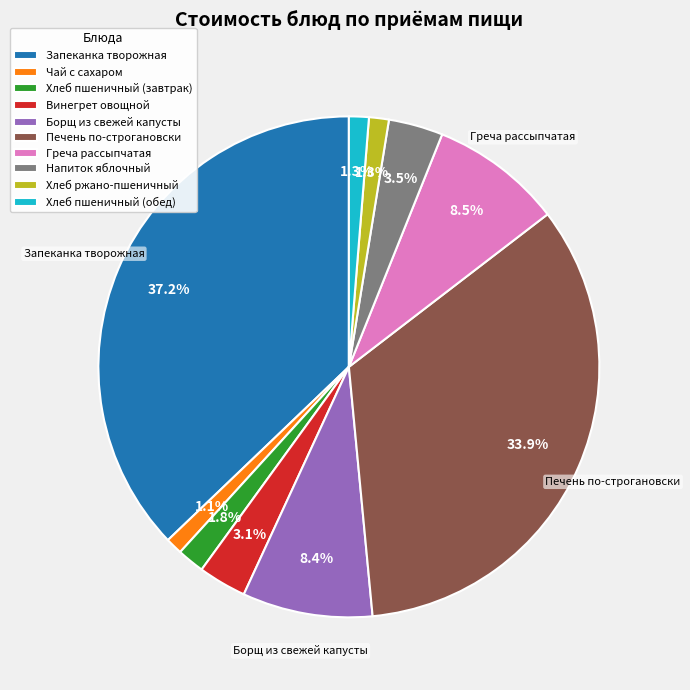

Which has a higher value, Чай с сахаром or Греча рассыпчатая?

Греча рассыпчатая